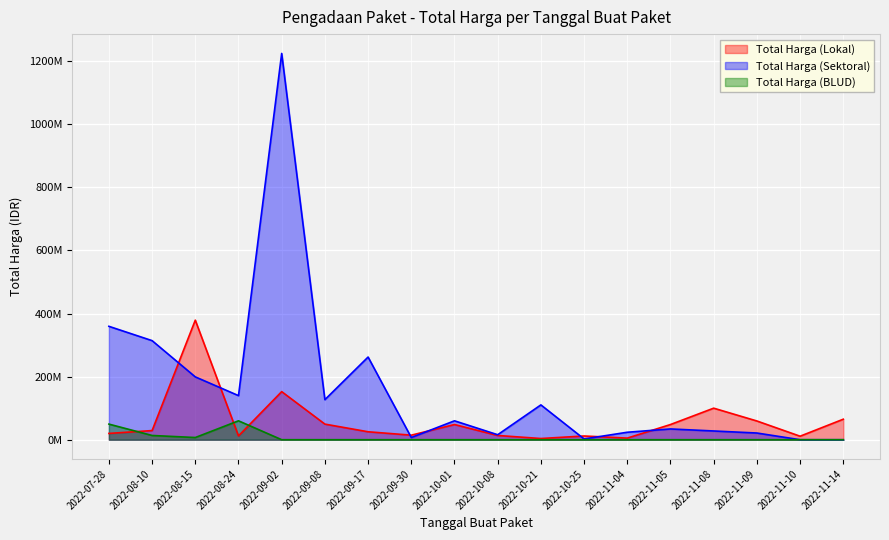

Reading left to right, what are all the values shown in this chart?

Total Harga (Lokal): 19950000	29000000	379075000	12000000	152477000	49478000	25200000	14400000	48140000	13442000	3825000	11800000	5093000	48140000	100000000	59375000	11100000	65000000
Total Harga (Sektoral): 359500000	314121780	199200000	139800000	1224682000	127000000	262118150	6936000	59935000	15787200	110389990	2395750	23680800	34132505	27720000	21231000	0	0
Total Harga (BLUD): 49478000	13442000	6936000	59935000	0	0	0	0	0	0	0	0	0	0	0	0	0	0